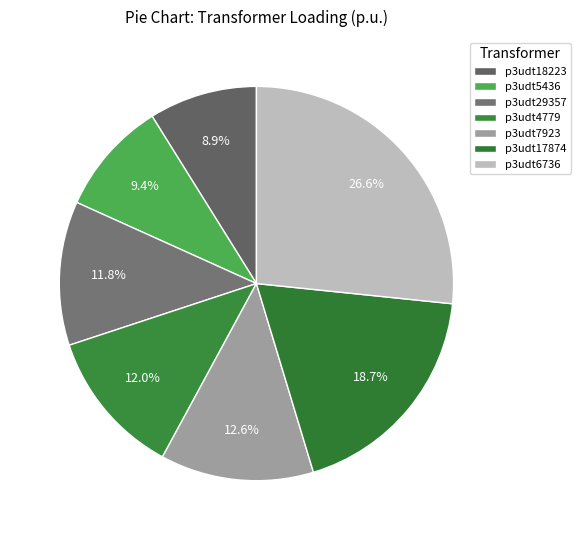

How many slices are in this pie chart?

7